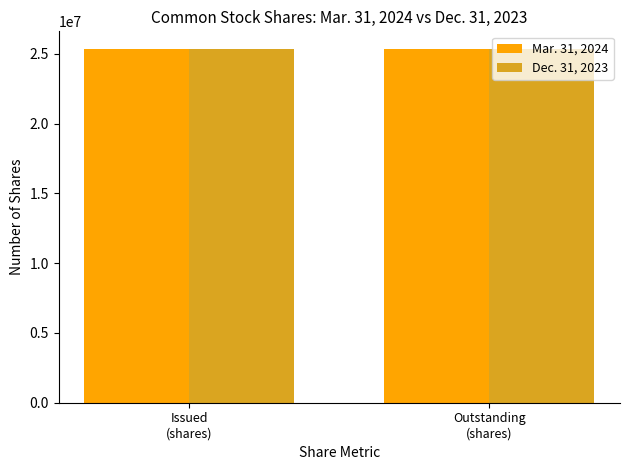

What is the label of the 1st bar from the left?

Issued
(shares)